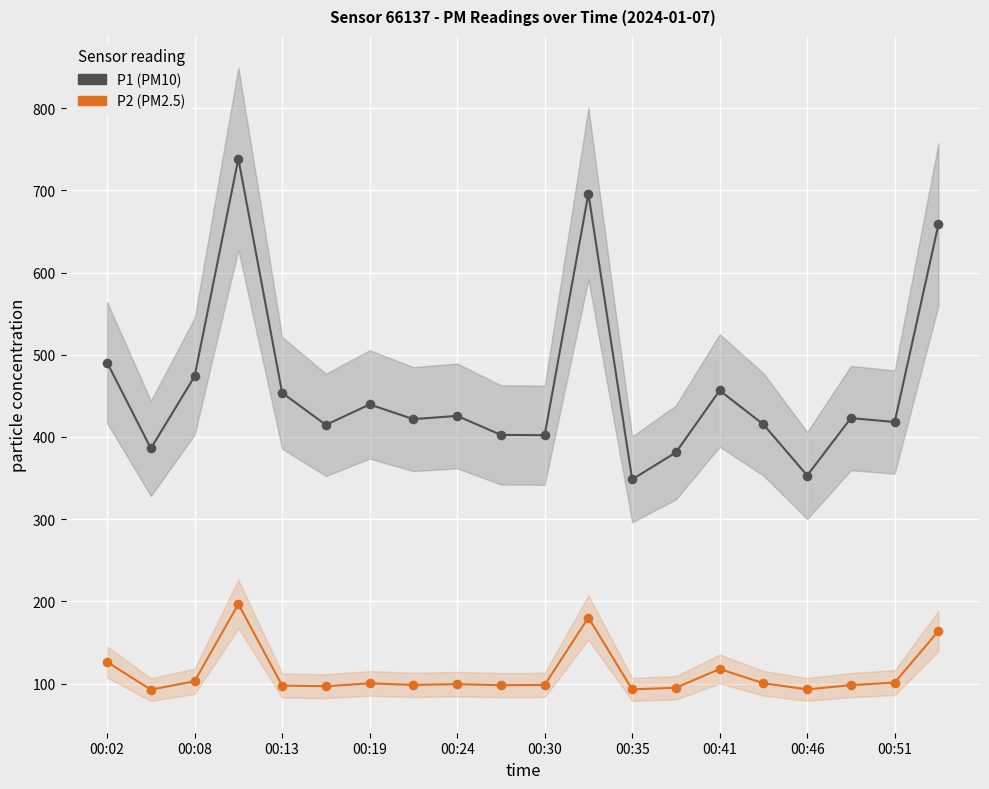

What are all the series names shown in the legend?

P1 (PM10), P2 (PM2.5)